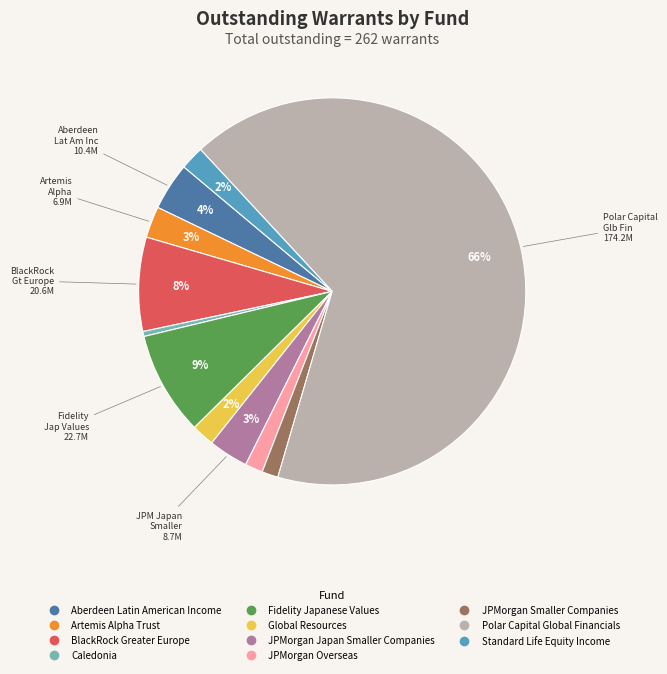

Combined, do Artemis Alpha Trust and Global Resources account for over 50%?

No